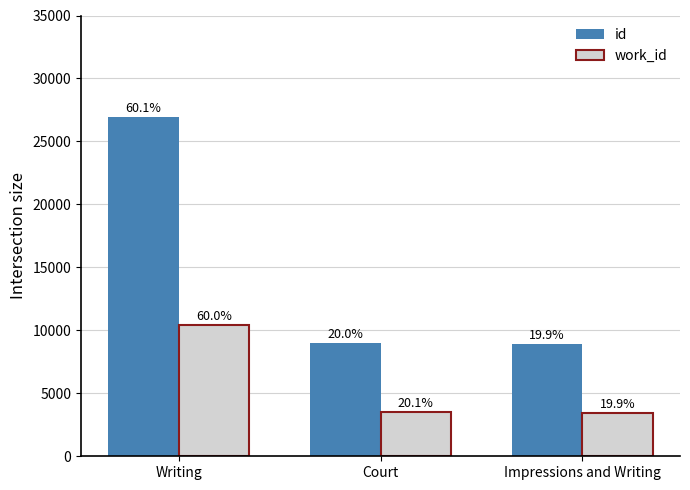

How many bars are there in total?

6